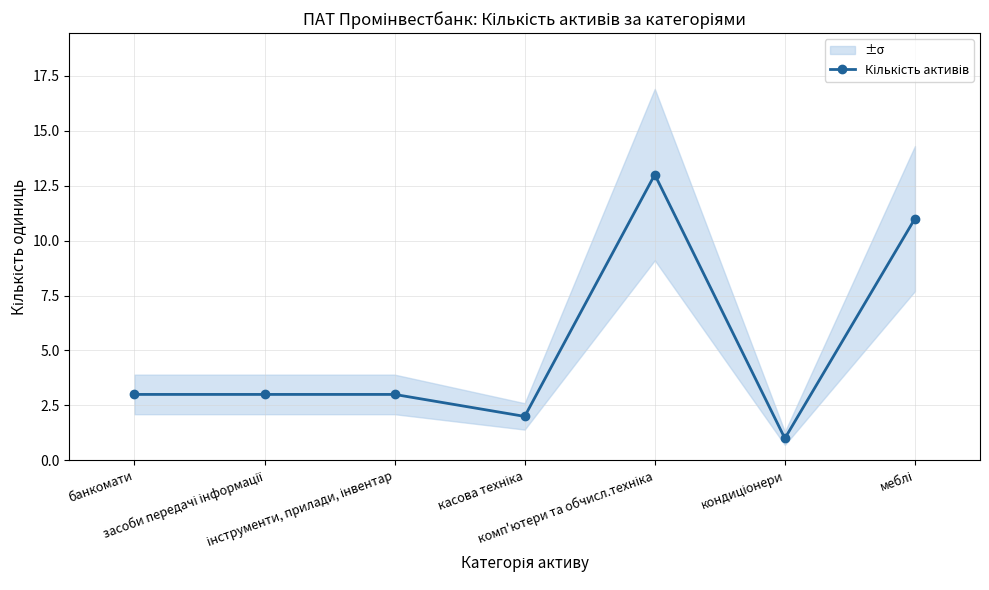

What is the average value?

5